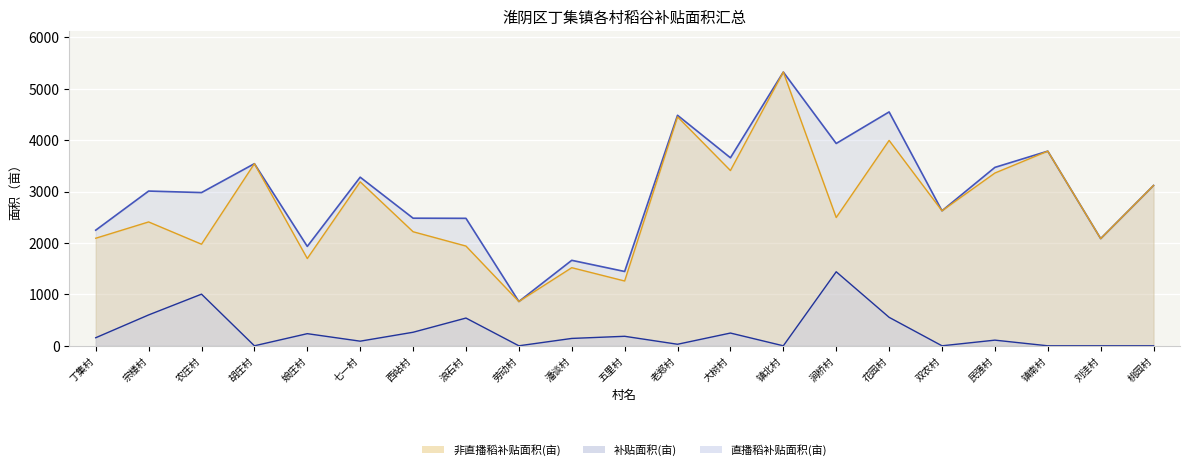

What is the difference between the 直播稻补贴面积(亩) values at 五里村 and 胡庄村?

185.0